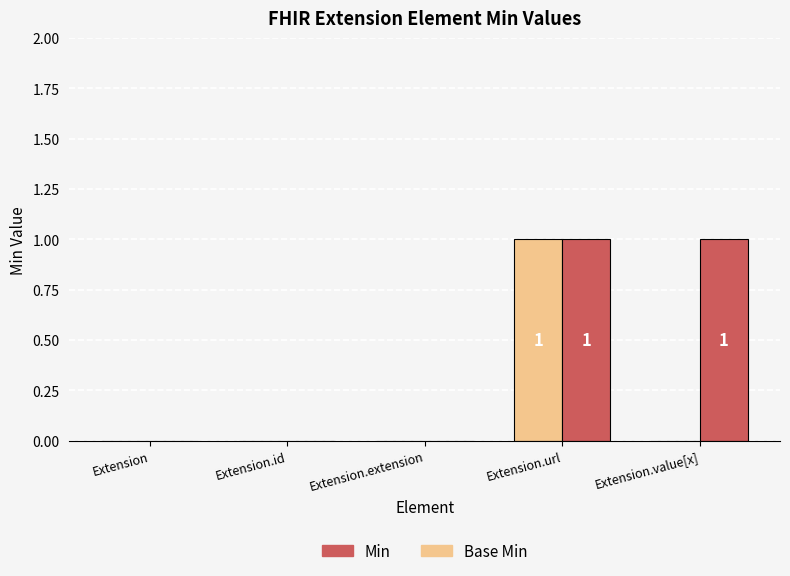

Which category has the highest value in the Base Min series?

Extension.url